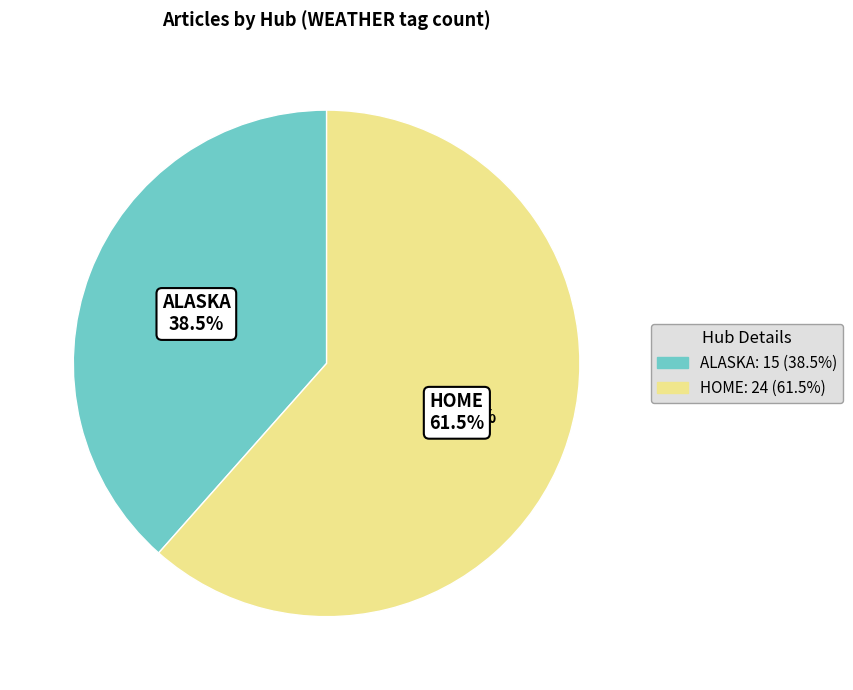

Is HOME the majority of the pie?

No